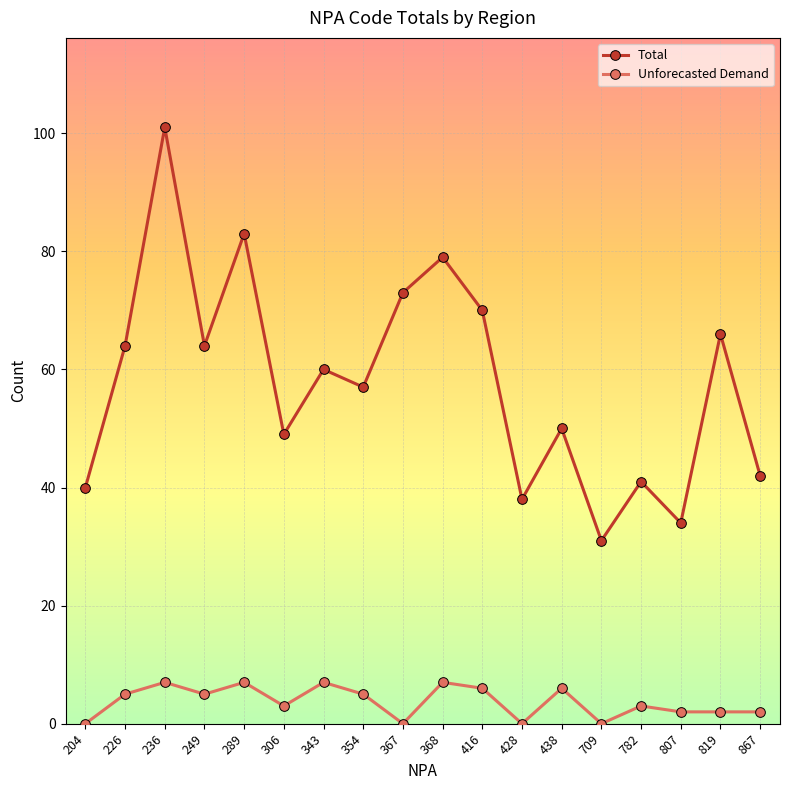

True or false: Total has a value of 20 at 709.

False